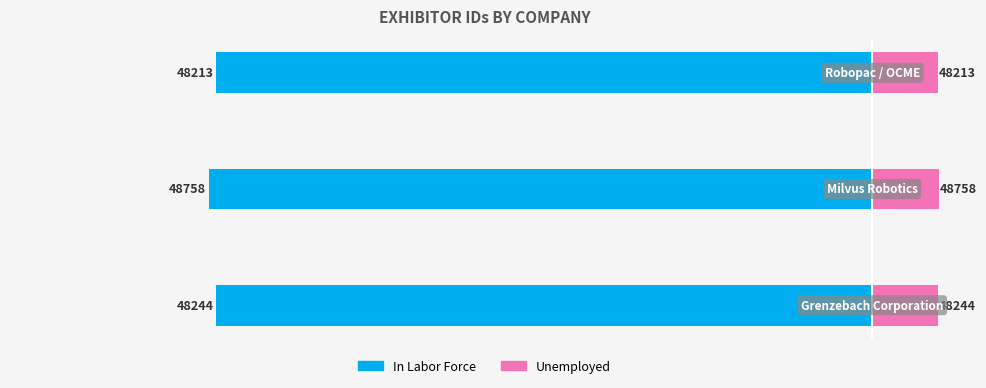

Is the value of In Labor Force at 0 greater than the value of Unemployed at 0?

No